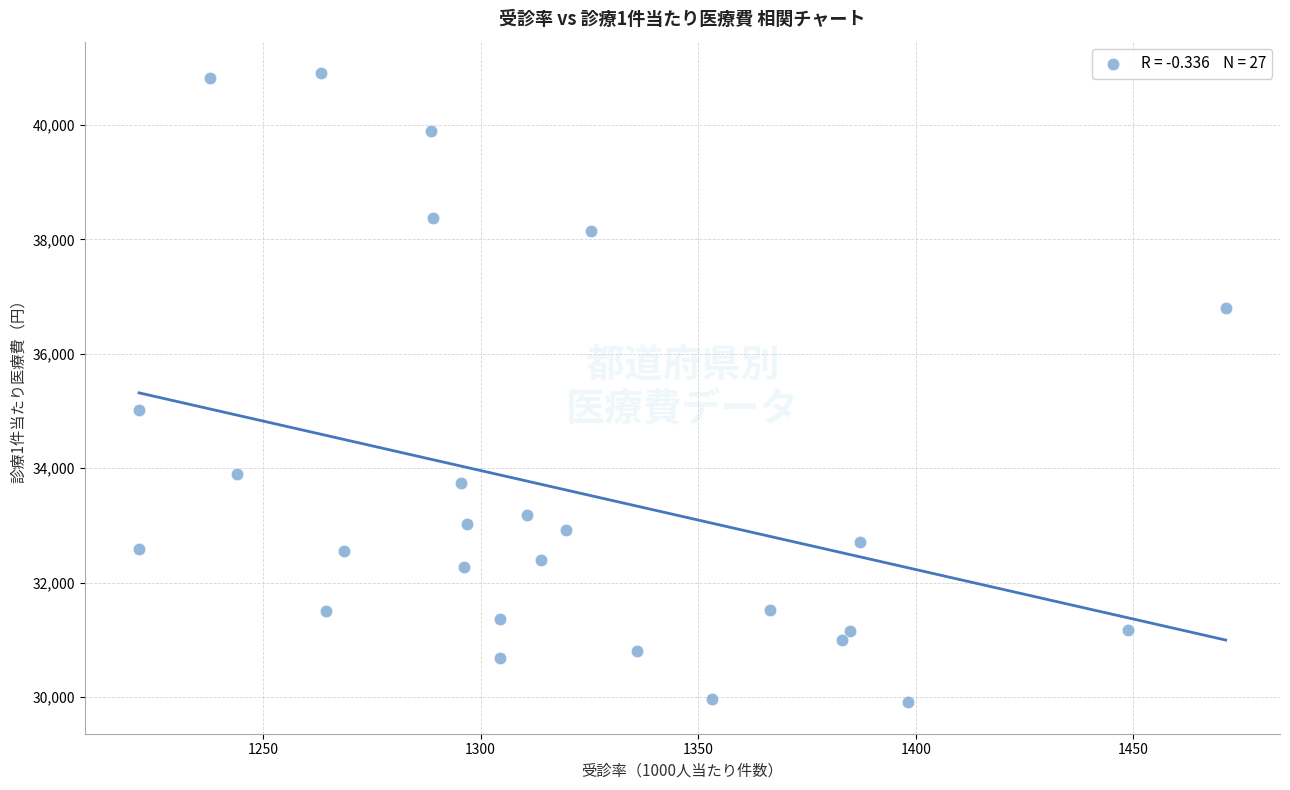

What Y value in the scatter plot is closest to 35406?

35018.4